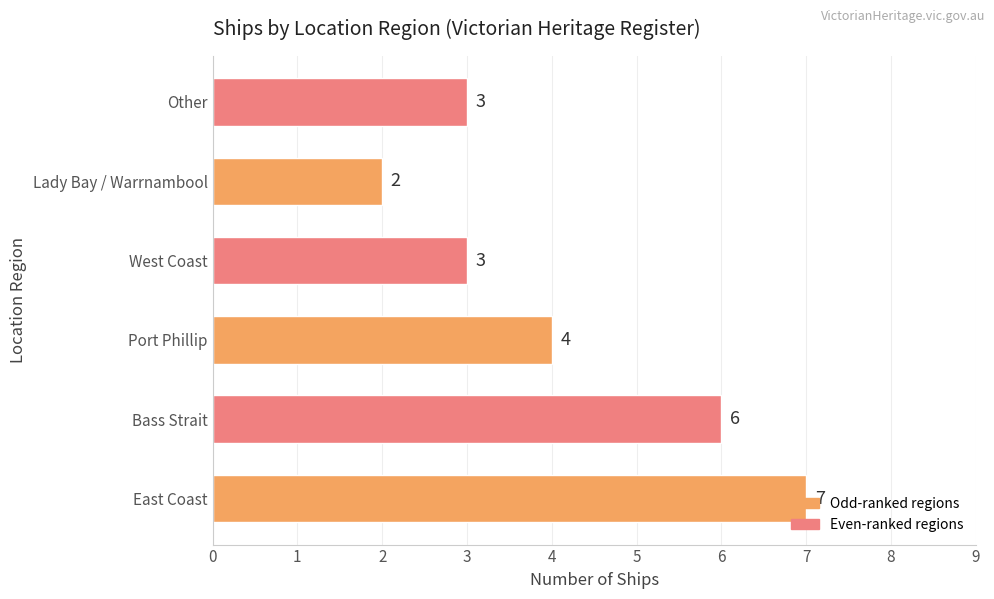

The value at Port Phillip is 4. True or false?

True